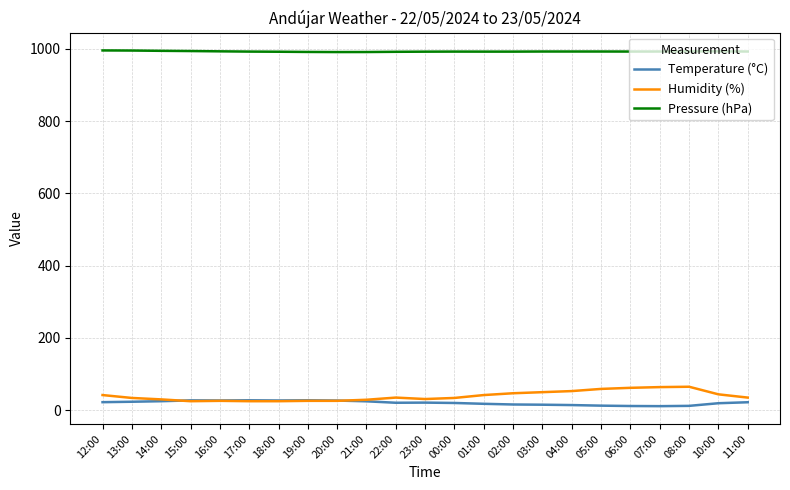

Which series ends up on top after the final intersection of Temperature (°C) and Humidity (%)?

Humidity (%)